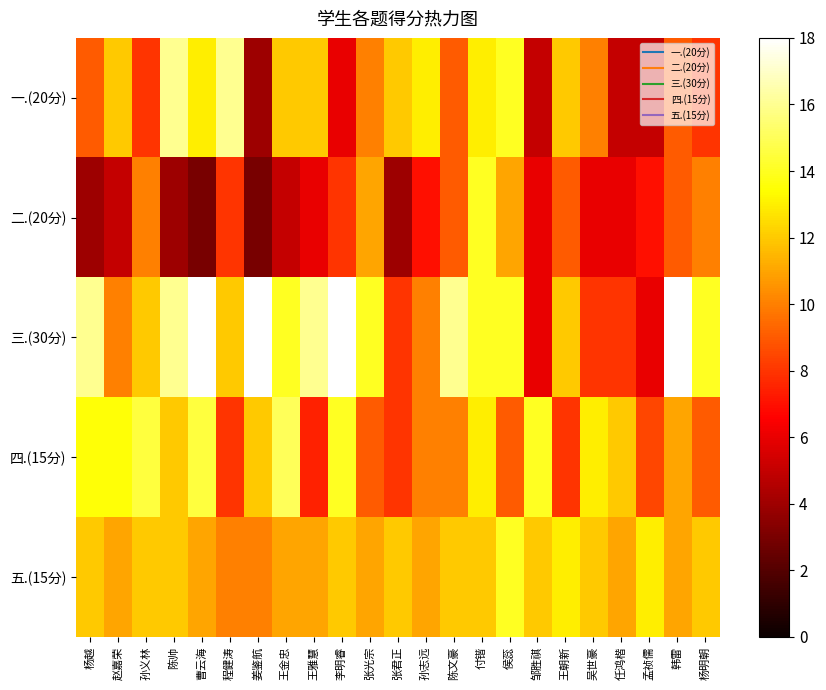

What is the total value across all series at 孙志远?

51.0